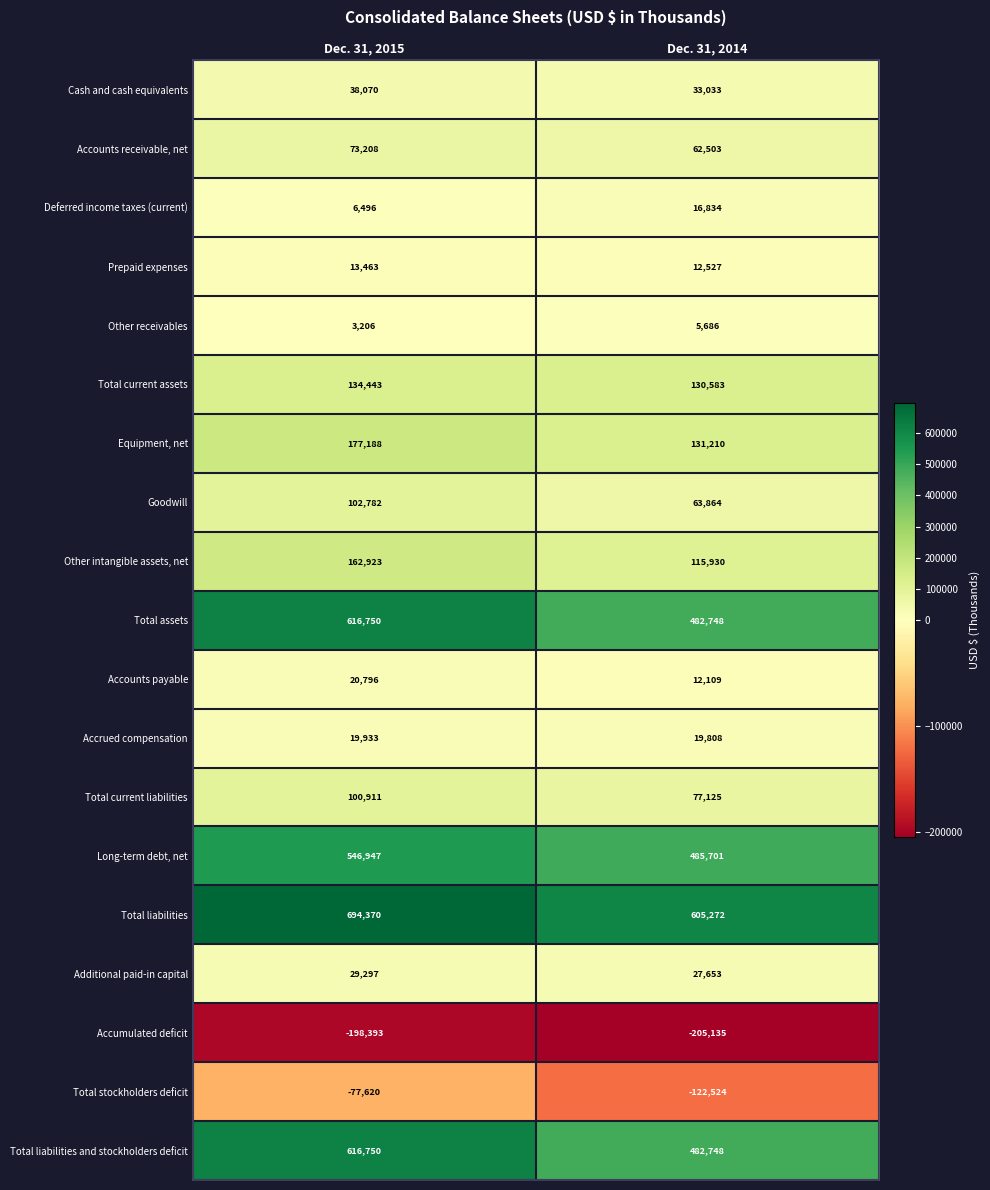

Is the value of Accrued compensation at Dec. 31, 2014 greater than the value of Cash and cash equivalents at Dec. 31, 2014?

No